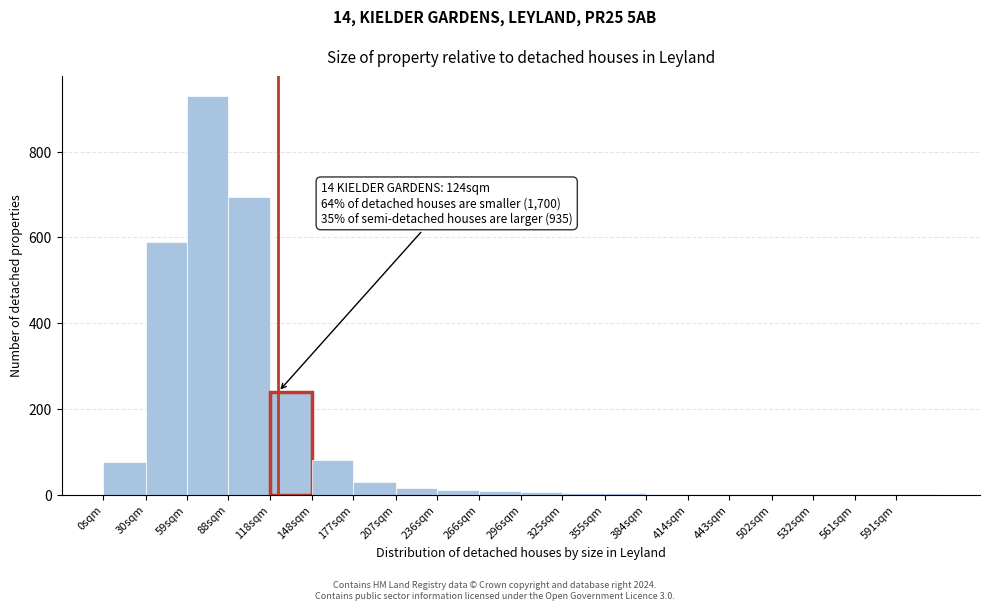

What is the sum of all values?

2695